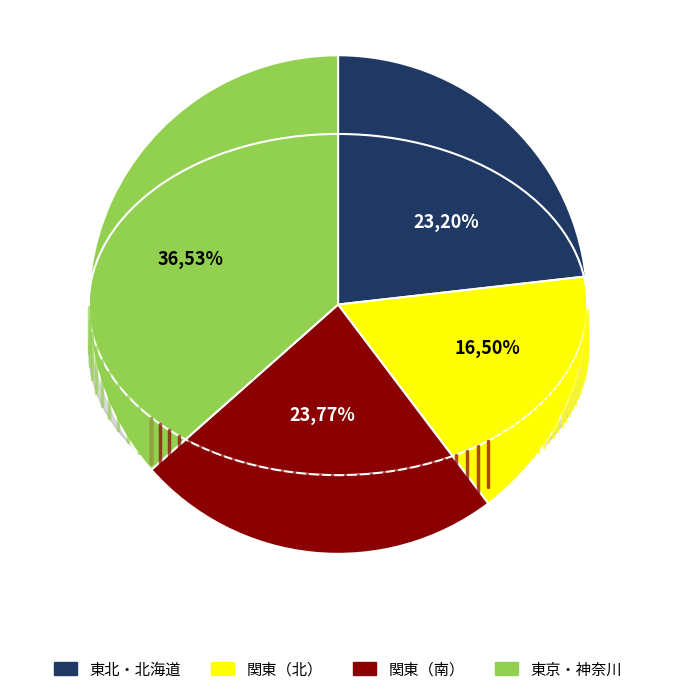

Is there any slice that represents more than half of the pie?

No